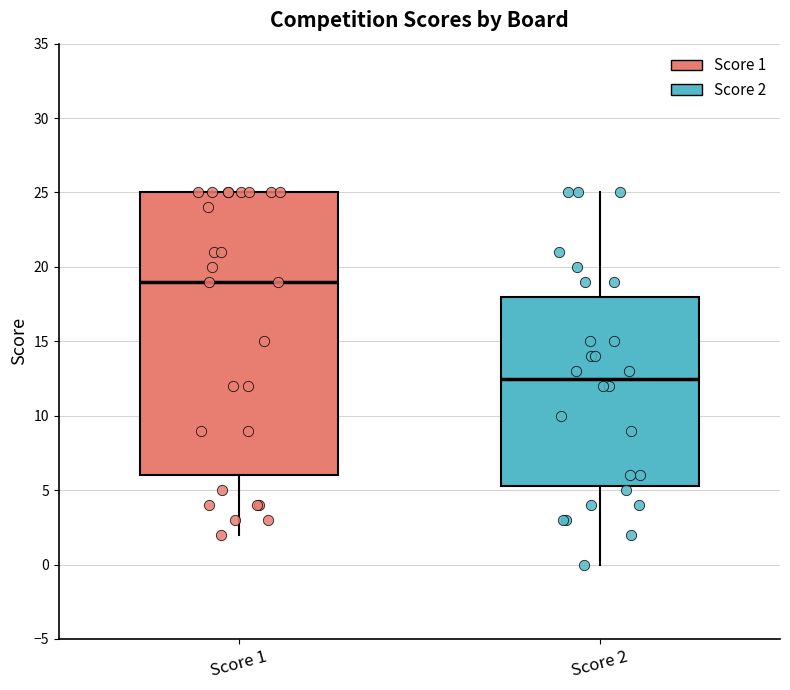

Where does the upper whisker of the box for Score 2 end on the y-axis? The values are not printed on the chart, so give them approximately, as read against the axis.

25.0